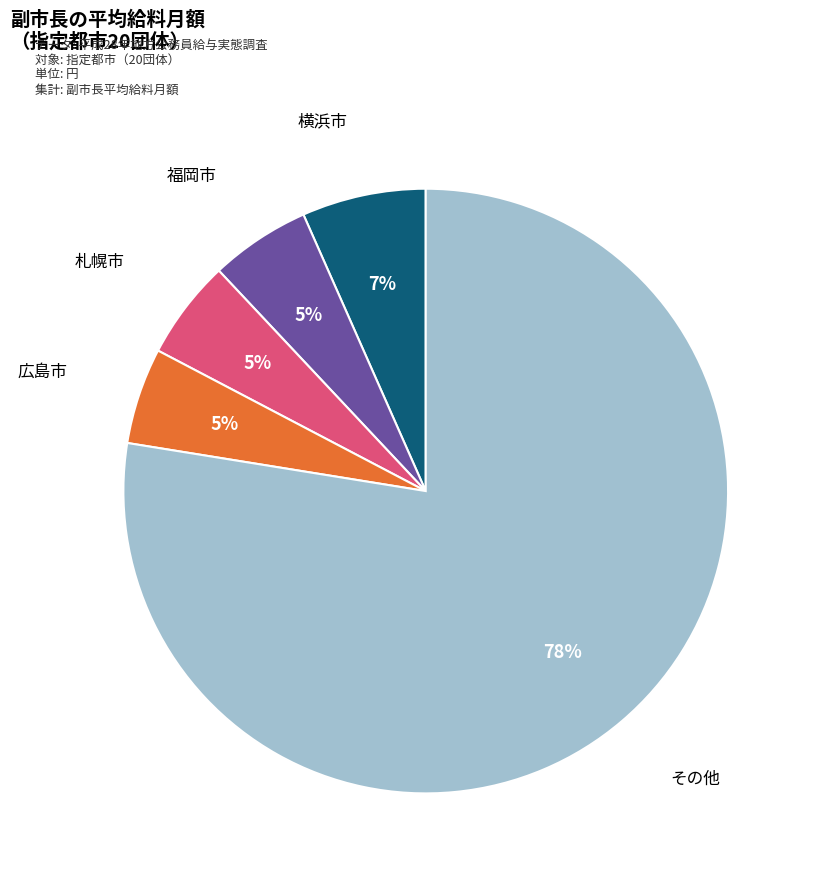

To the nearest percent, what is the average slice percentage?

20%